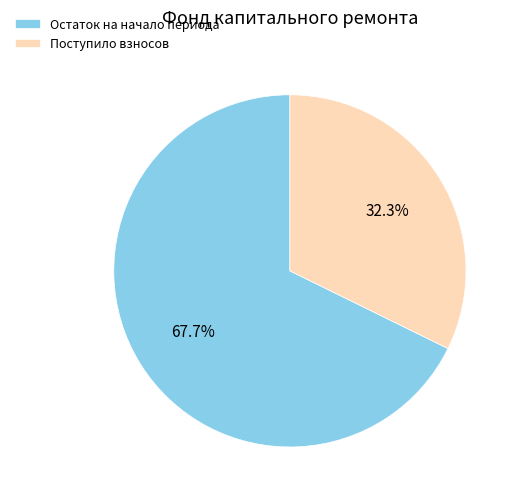

Approximately how many times larger is the value at Поступило взносов compared to Остаток на начало периода?

0.5